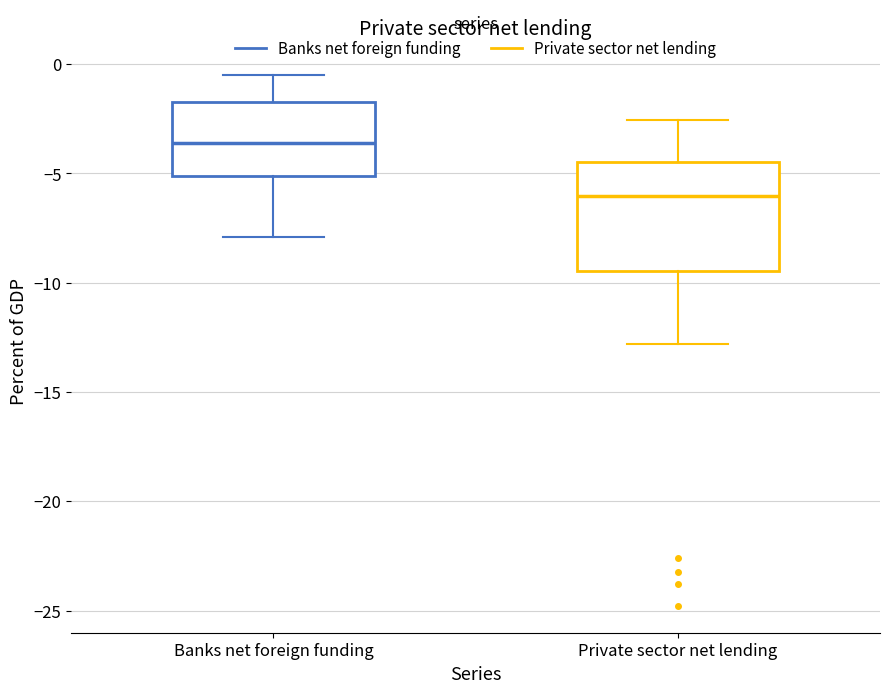

Where does the median line of the box for Private sector net lending sit on the y-axis? The values are not printed on the chart, so give them approximately, as read against the axis.

-6.0